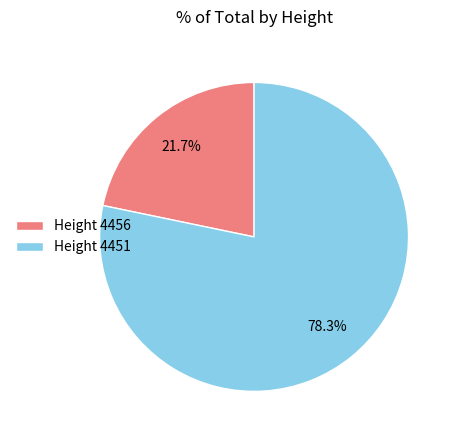

Is there any slice that represents more than half of the pie?

Yes